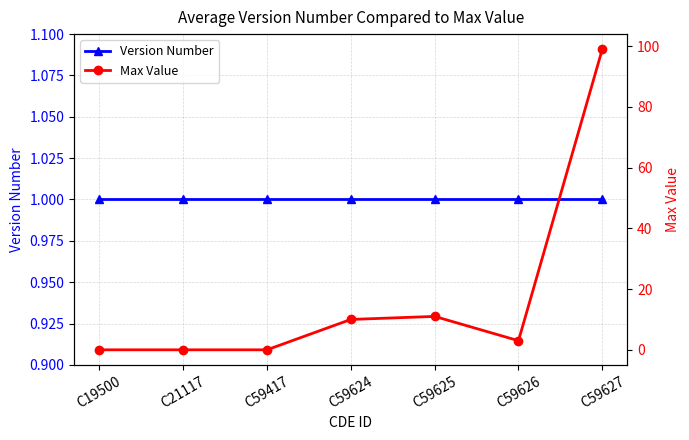

How many lines are shown in the chart?

2